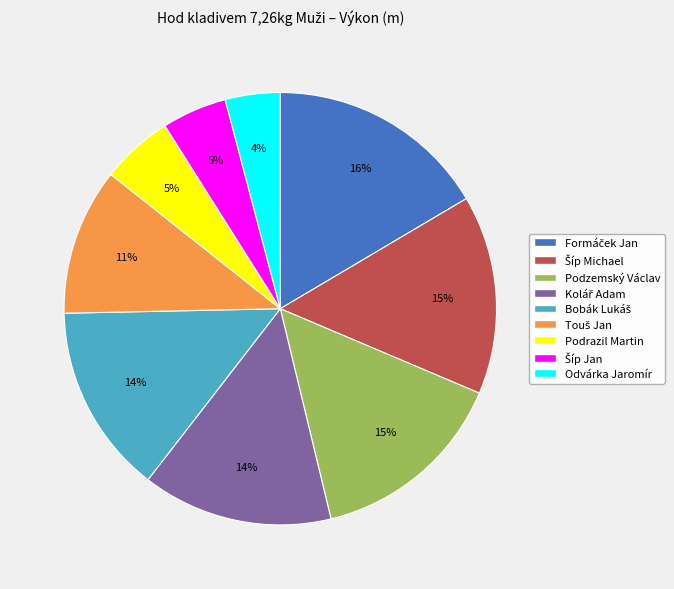

What is the smallest slice in the pie chart?

Odvárka Jaromír